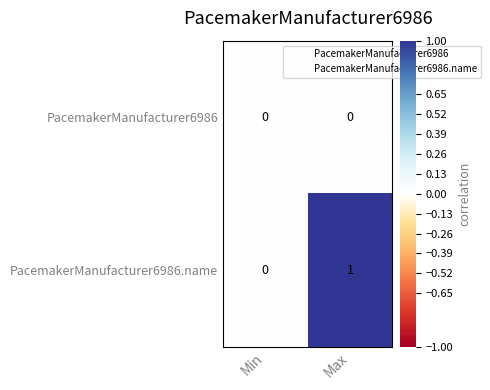

Is the value of PacemakerManufacturer6986.name at Max greater than the value of PacemakerManufacturer6986 at Max?

Yes